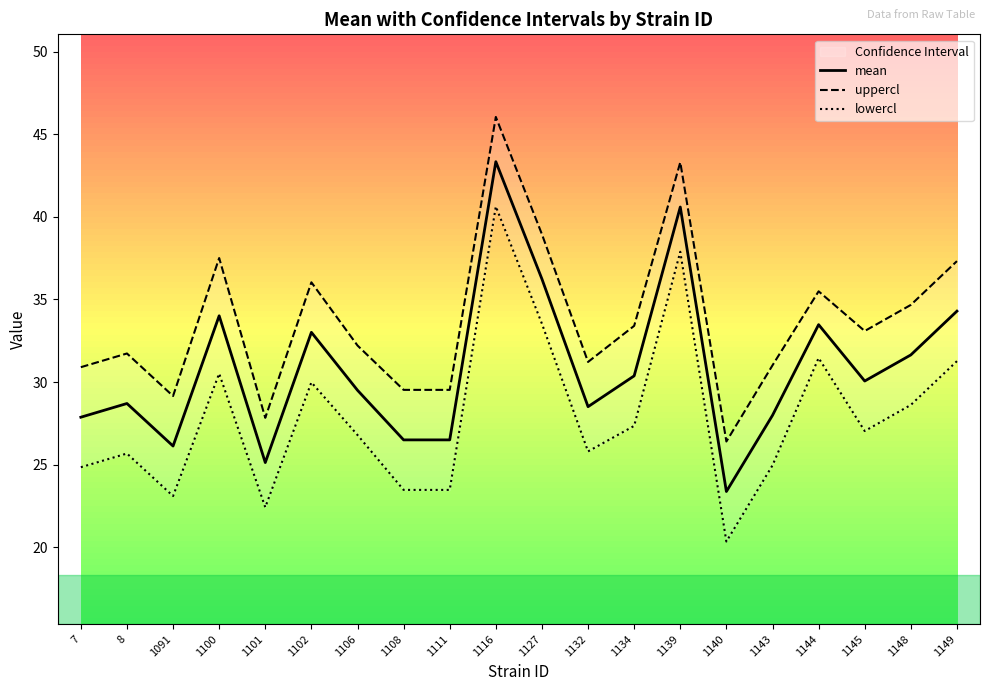

Is the value of uppercl at 1127 greater than the value of lowercl at 1134?

Yes